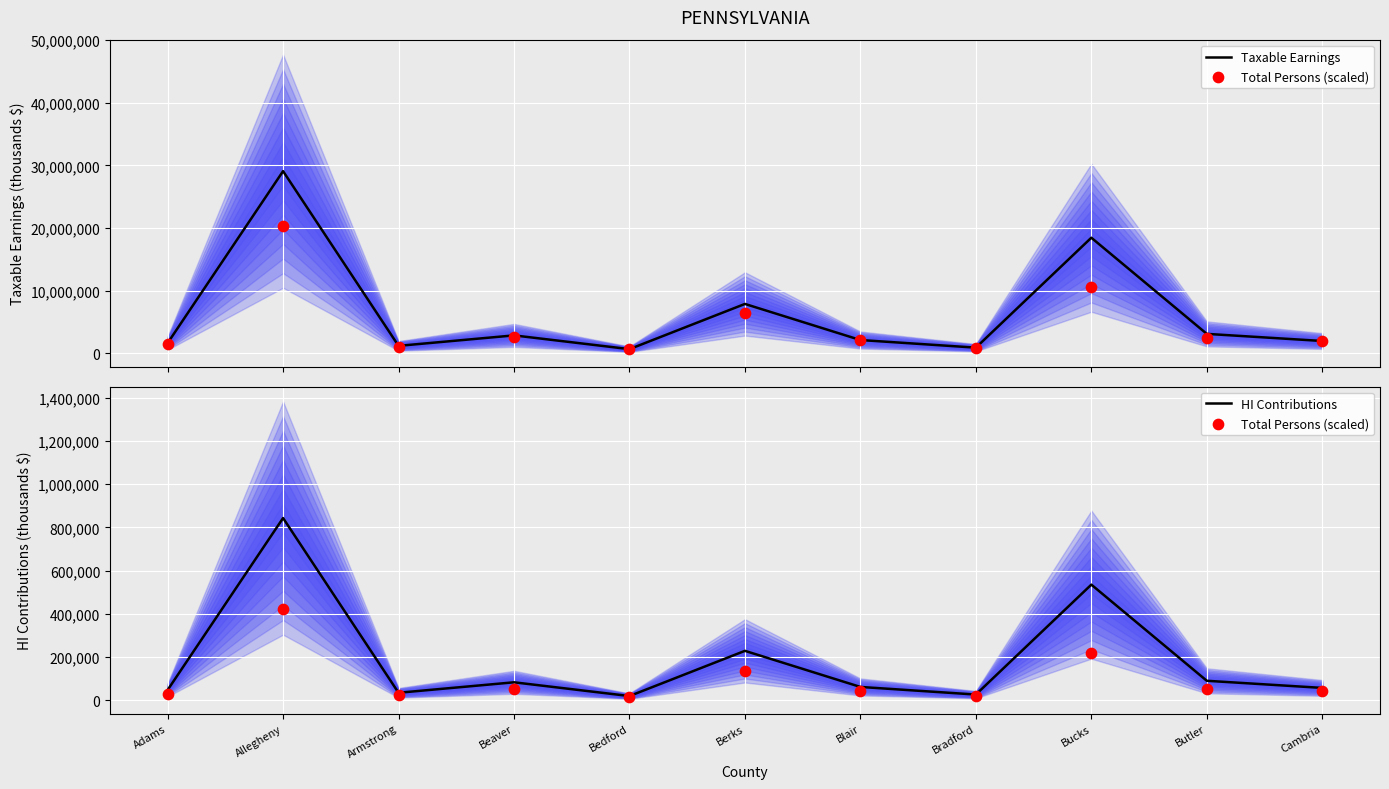

What are all the series names shown in the legend?

Taxable Earnings, Total Persons (scaled), HI Contributions